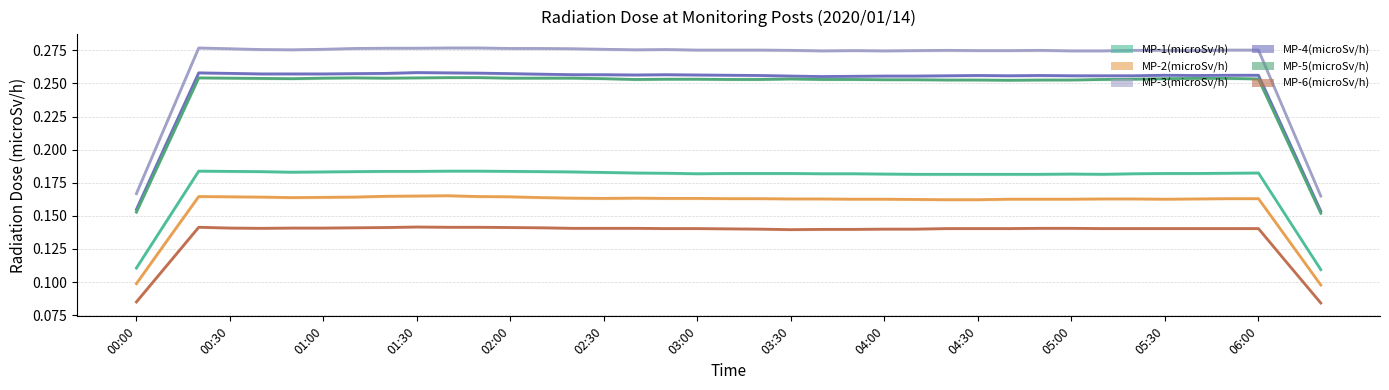

Is it true that MP-2(microSv/h) equals 0.2 at 01:00?

True